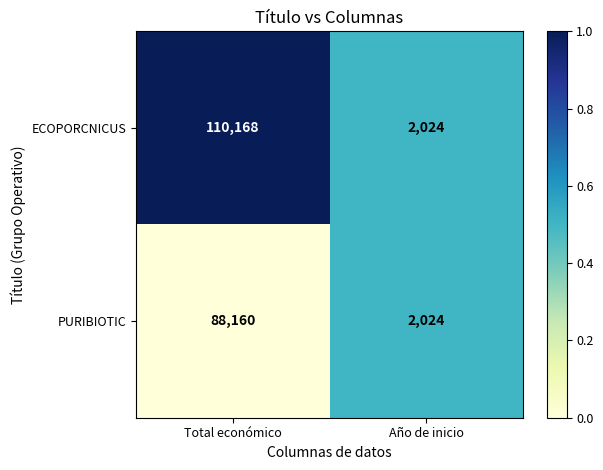

Between Total económico and Año de inicio, which series saw the biggest shift?

ECOPORCNICUS